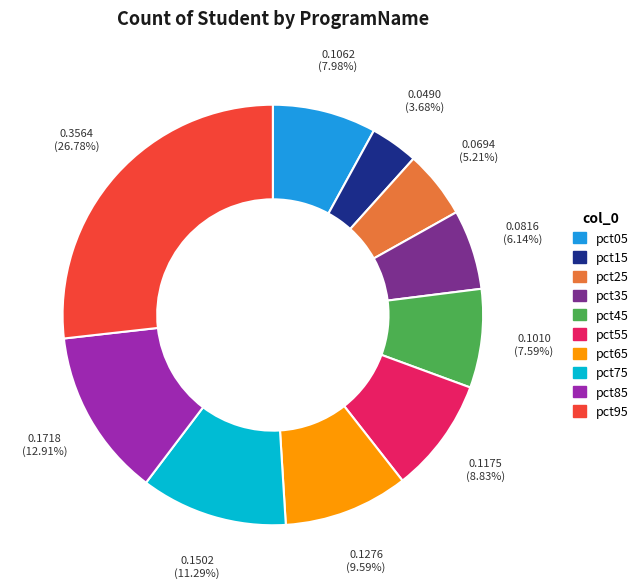

Is the sum of pct75 and pct05 greater than half?

No